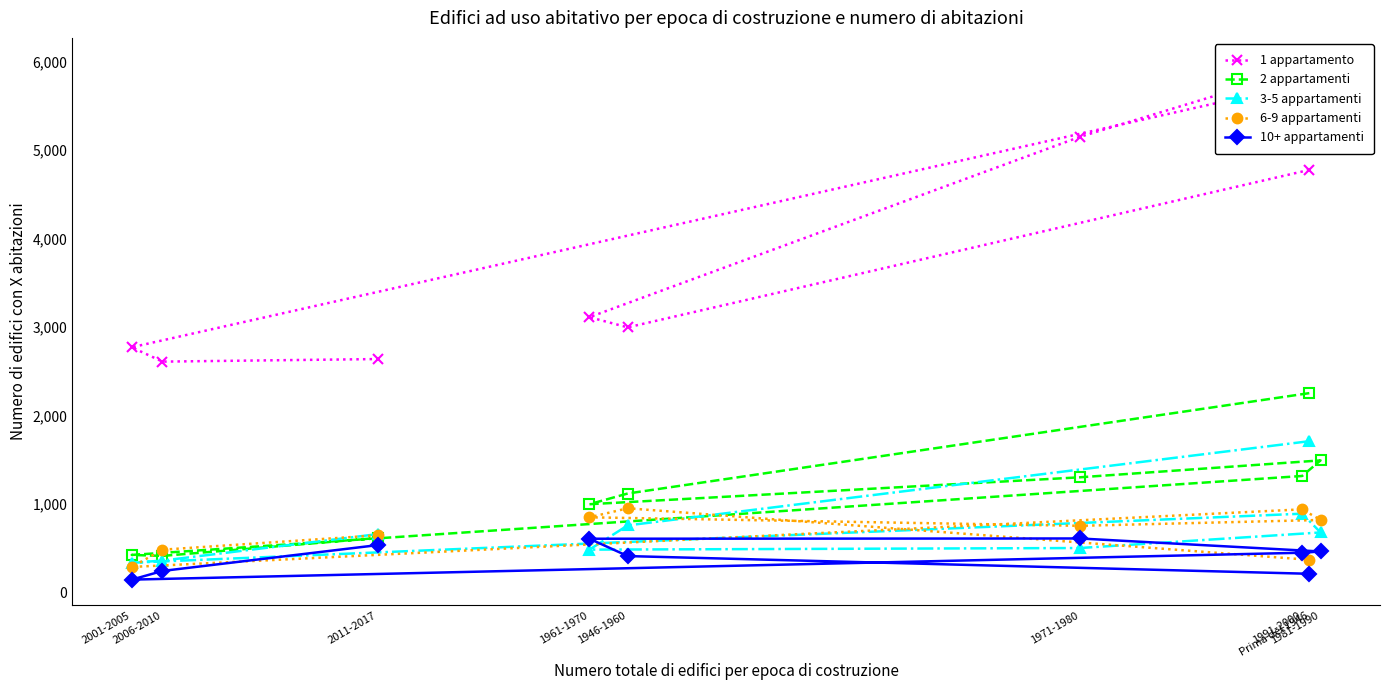

At which category does the chart reach its peak across all series?

1981-1990